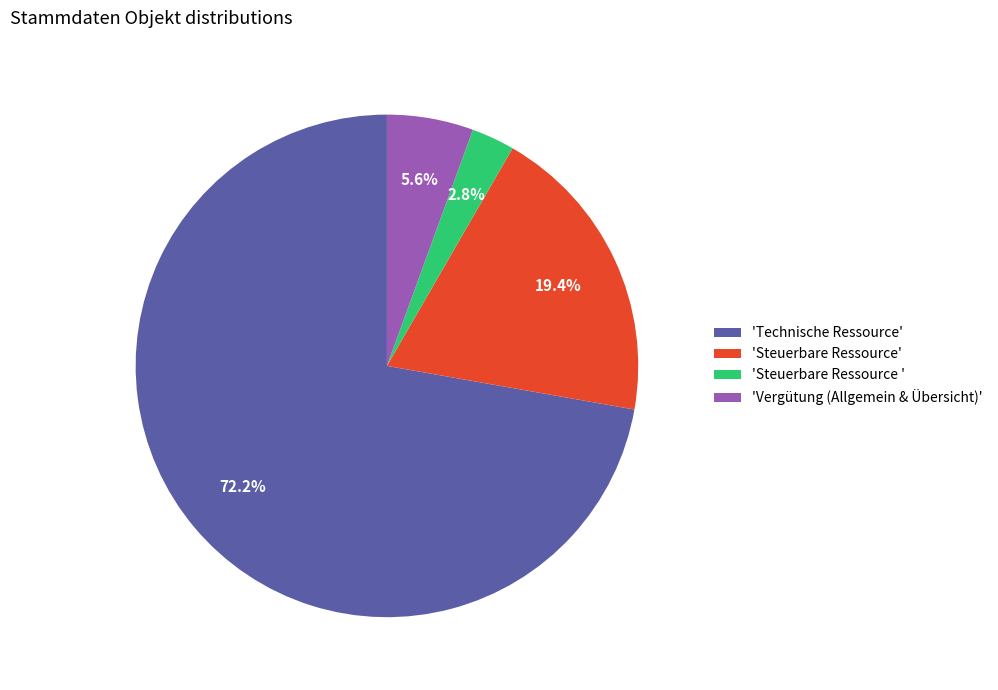

Which has a higher value, 'Steuerbare Ressource' or 'Technische Ressource'?

'Technische Ressource'